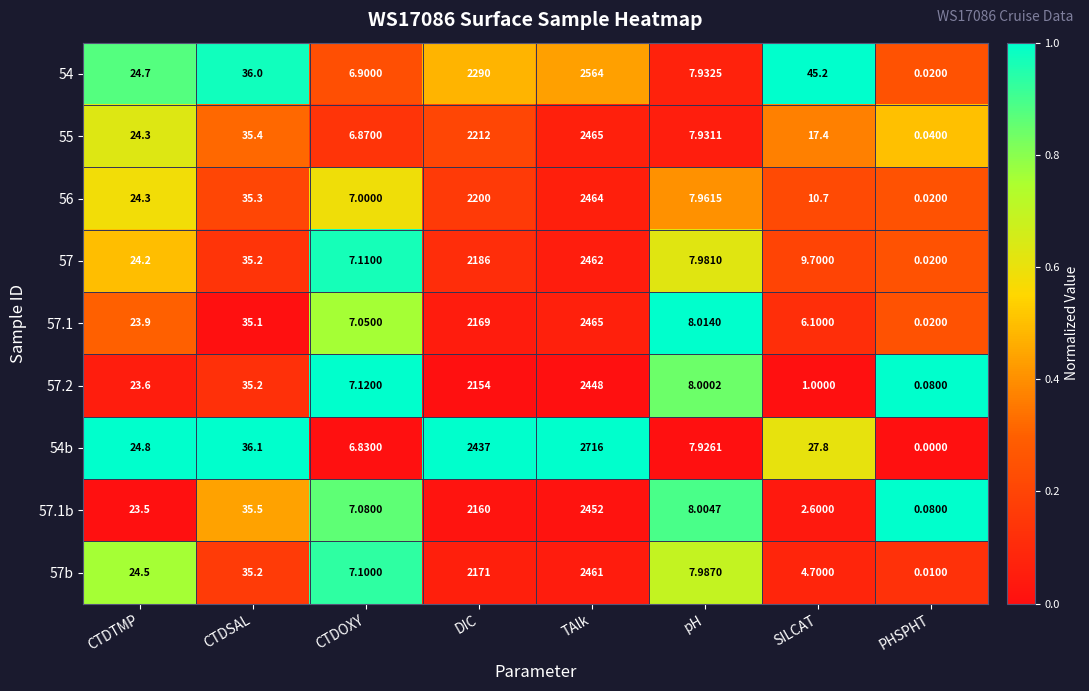

At which label is 57.2 closest to 1224?

DIC